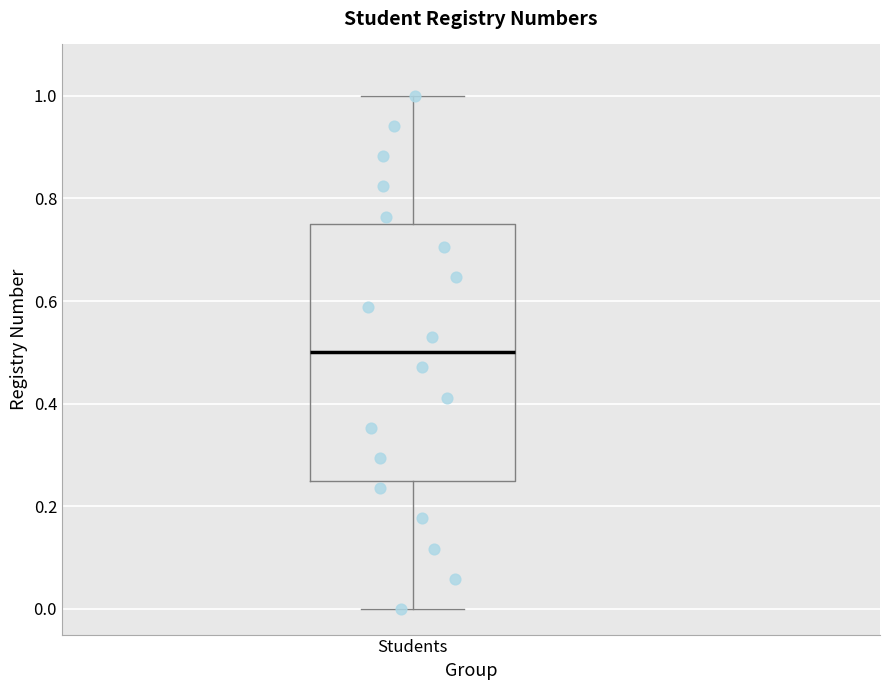

Where is the lower edge of the box for Students on the y-axis? The values are not printed on the chart, so give them approximately, as read against the axis.

0.26